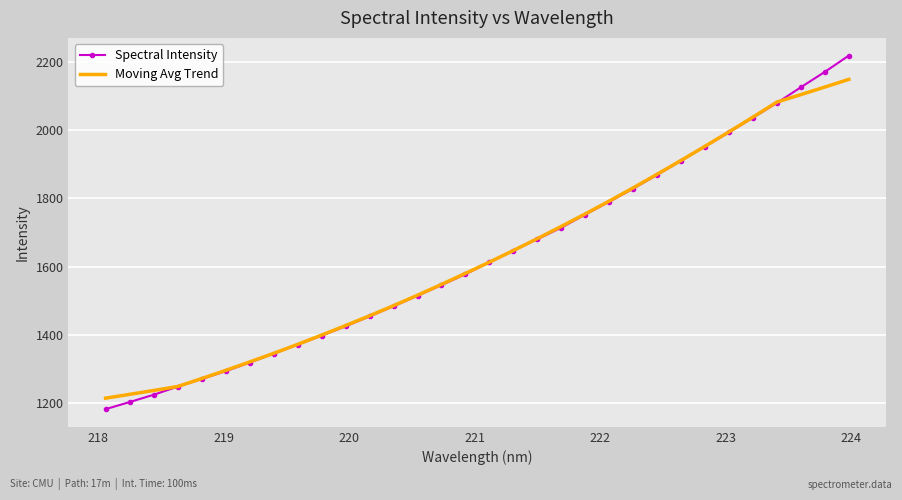

What is the minimum value for Moving Avg Trend?

1213.2